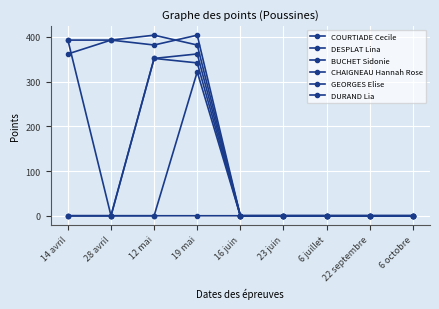

At which label does COURTIADE Cecile reach its minimum?

16 juin